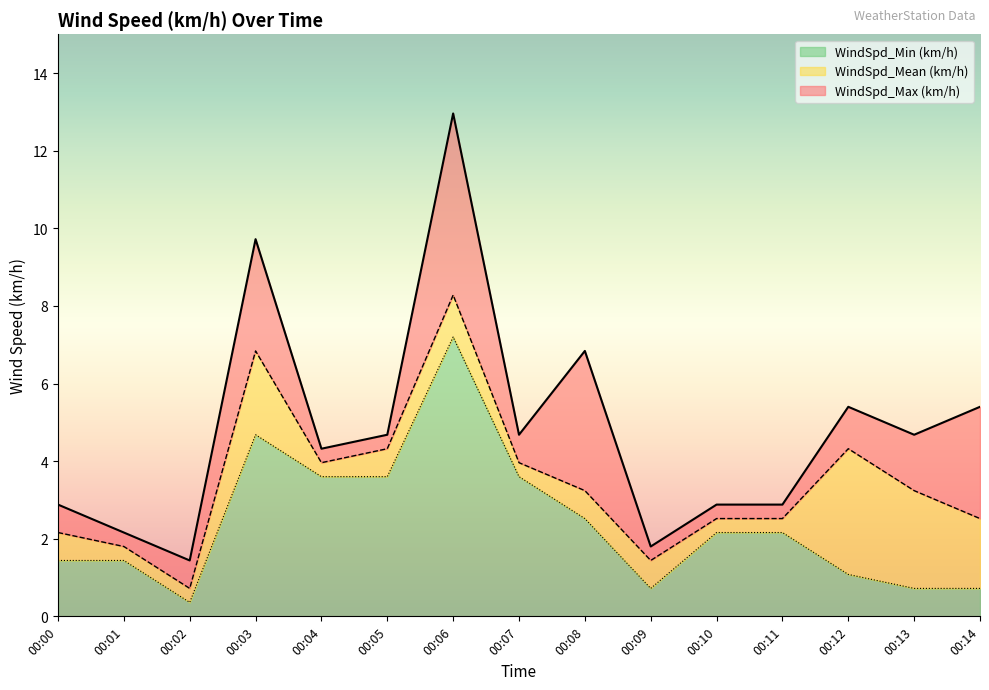

At which category is the sum across all series the highest?

00:06